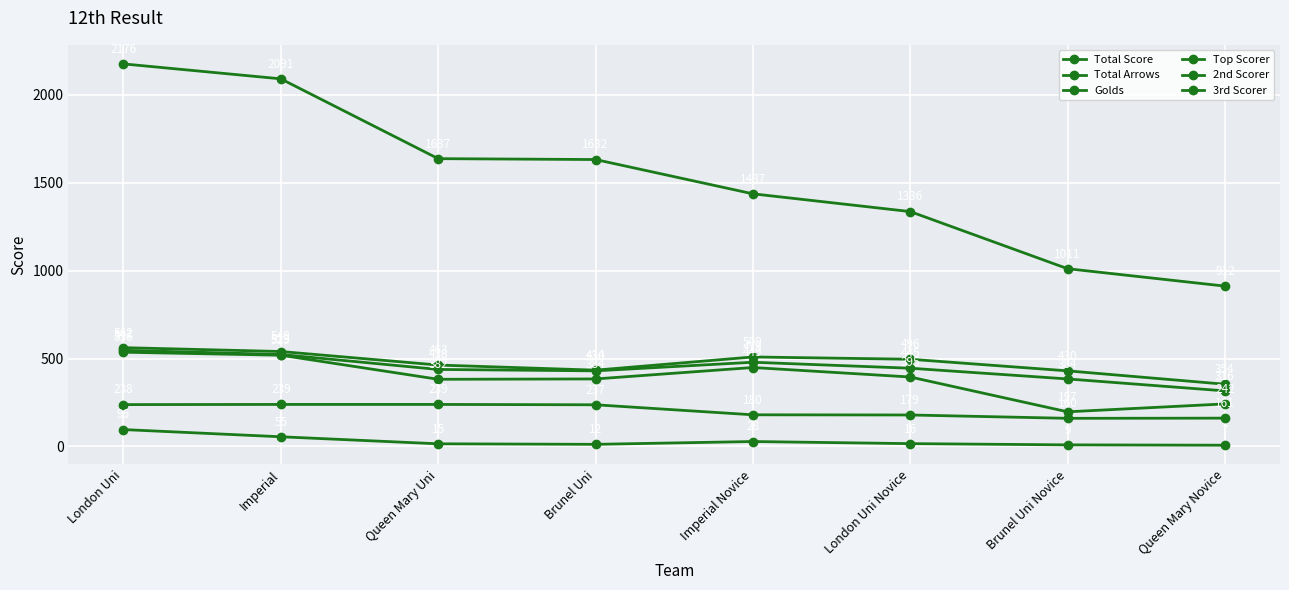

Is this an area chart (filled region under the line)?

No